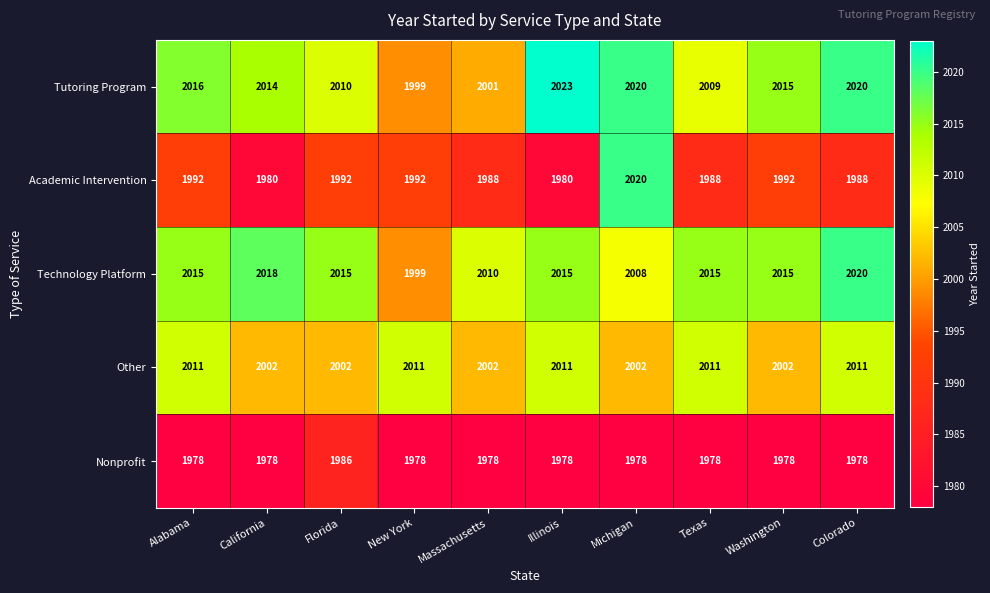

What is the difference between the maximum and second lowest values in the Nonprofit series?

8